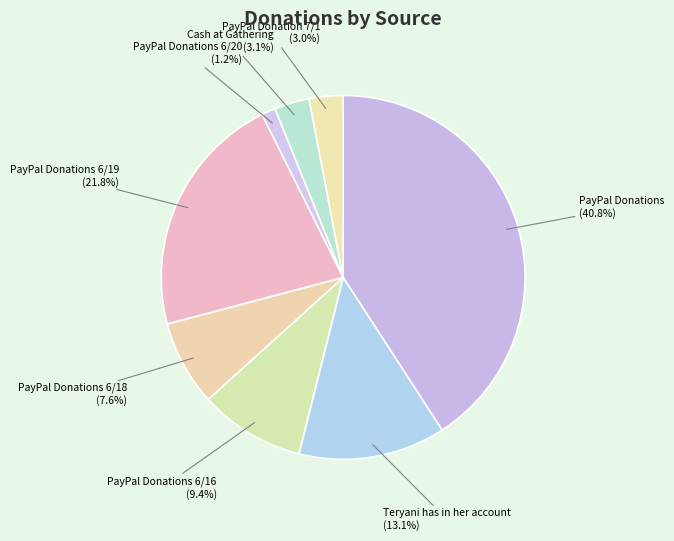

Approximately how many times larger is the value at PayPal Donations compared to PayPal Donations 6/16?

4.3